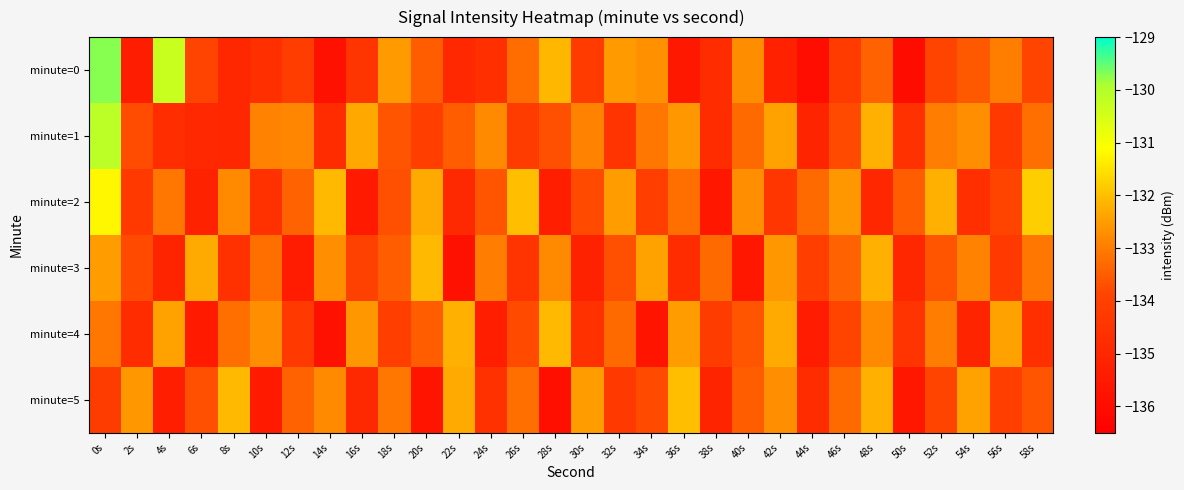

Rank the series at 4s from highest to lowest value.

minute=0, minute=4, minute=2, minute=1, minute=3, minute=5